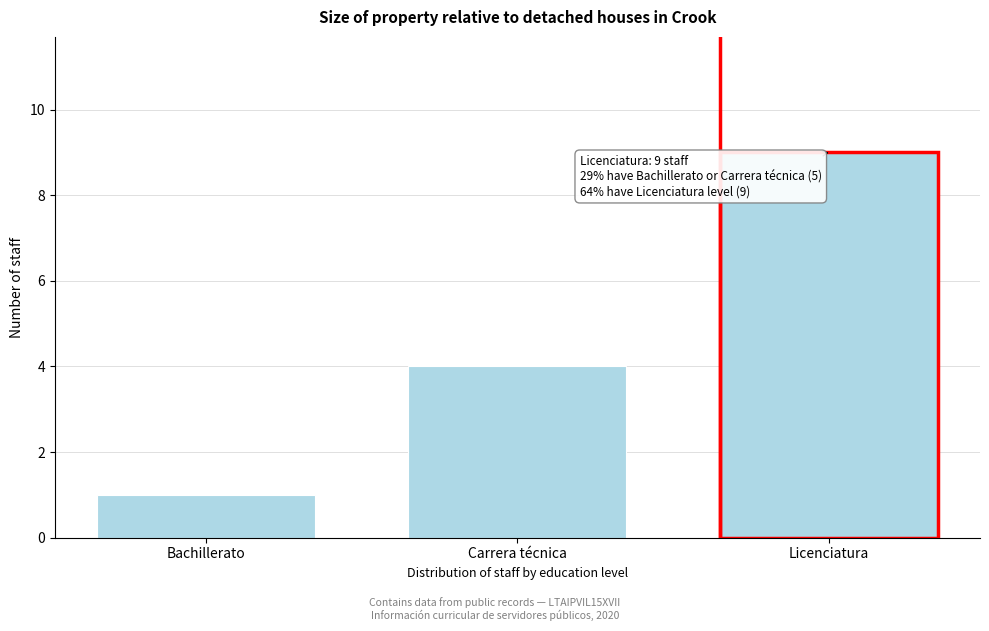

Reading left to right, what are all the values shown in this chart?

Bachillerato=1	Carrera técnica=4	Licenciatura=9